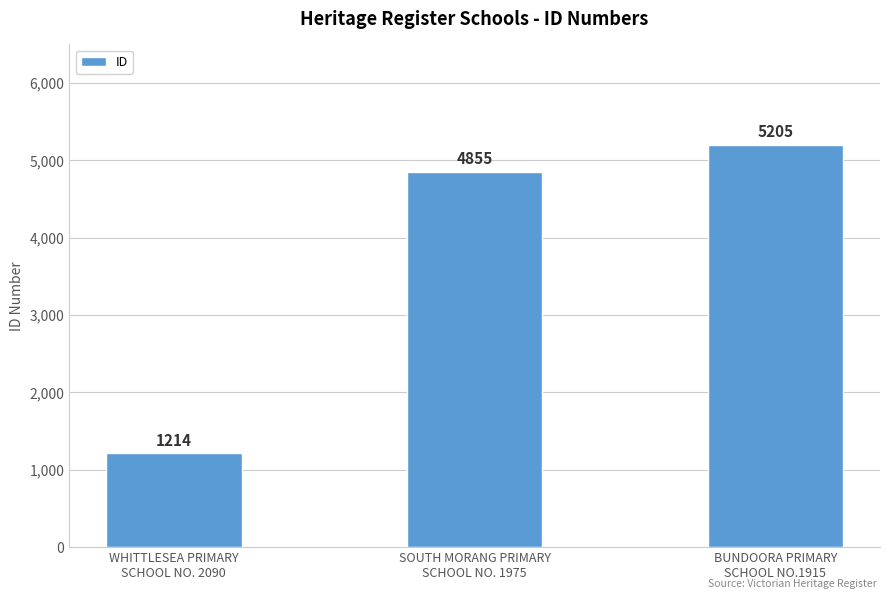

At which category does the chart reach its peak across all series?

BUNDOORA PRIMARY
SCHOOL NO.1915